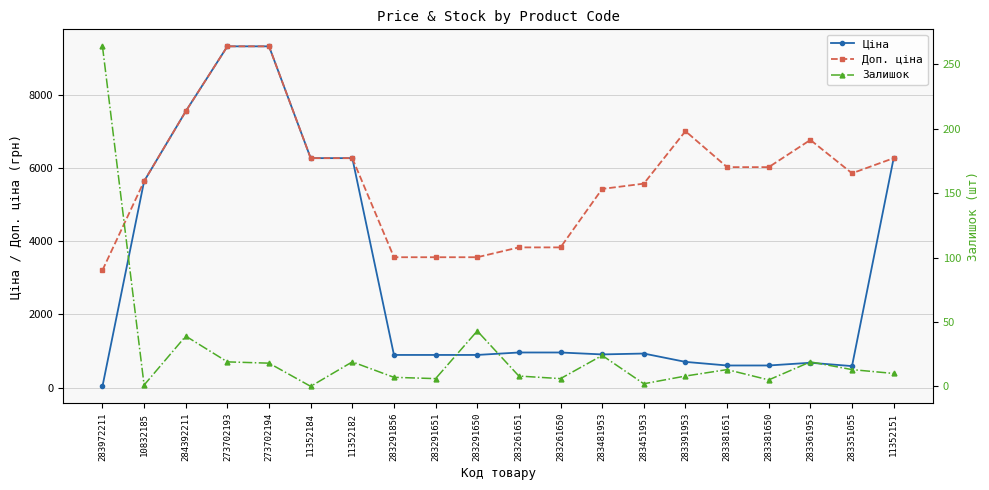

Where does the Ціна series first go above 928?

10832185